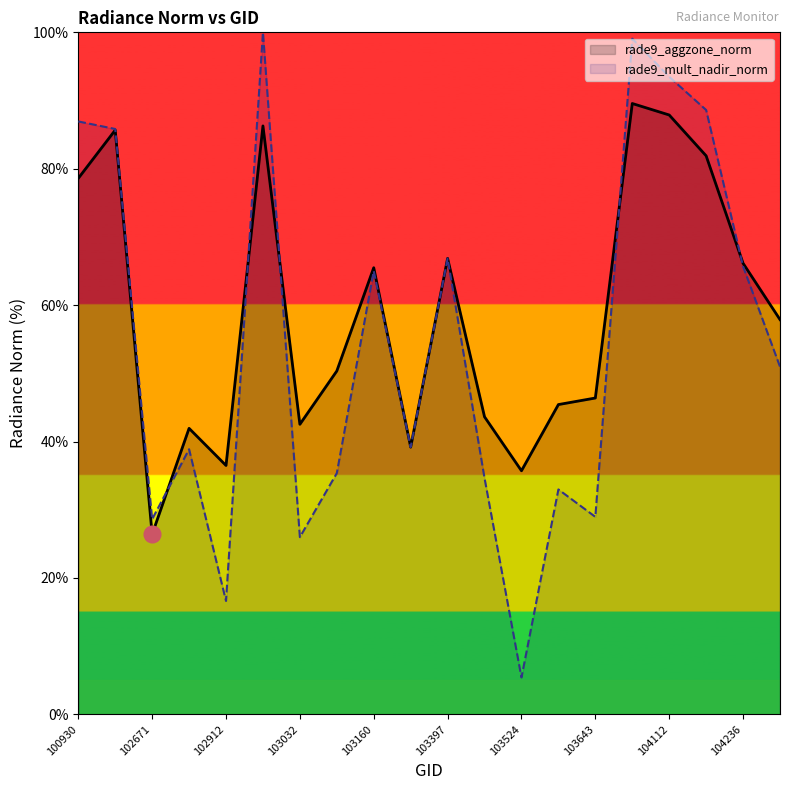

In rade9_mult_nadir_norm, how many points are lower than both neighbors (excluding endpoints)?

6